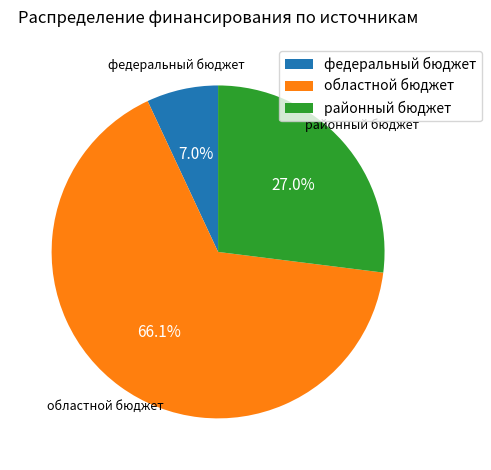

What percentage is the районный бюджет slice, to the nearest percent?

27%